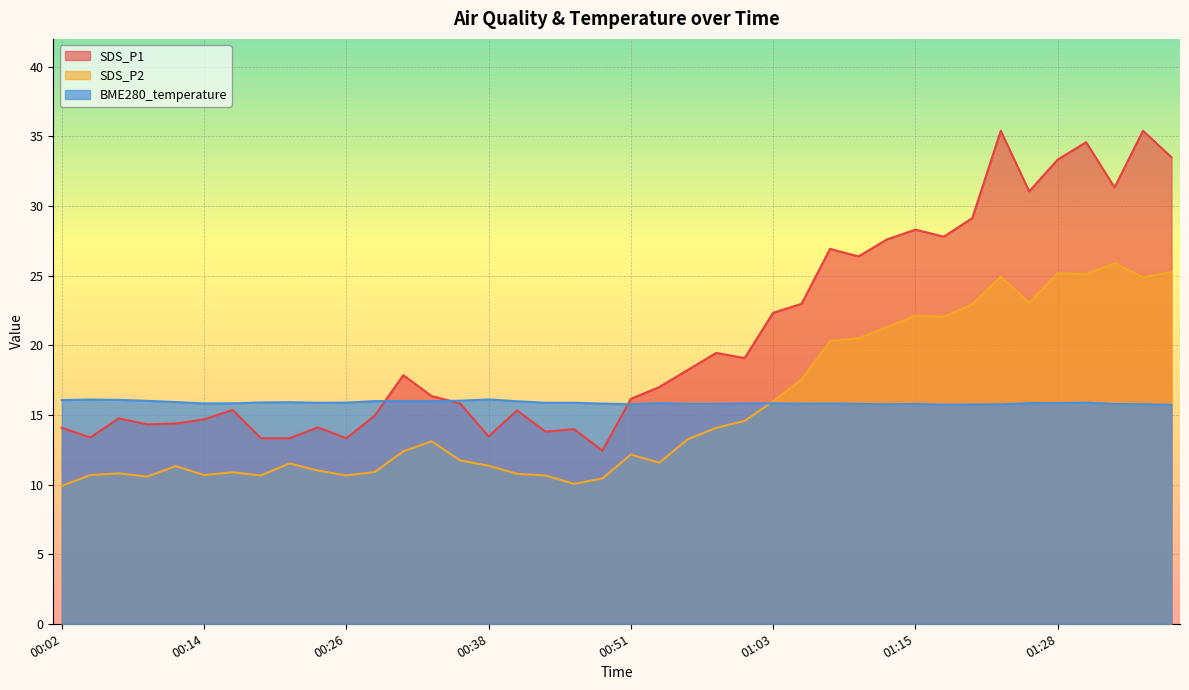

Where does the SDS_P1 series first go above 17?

00:31